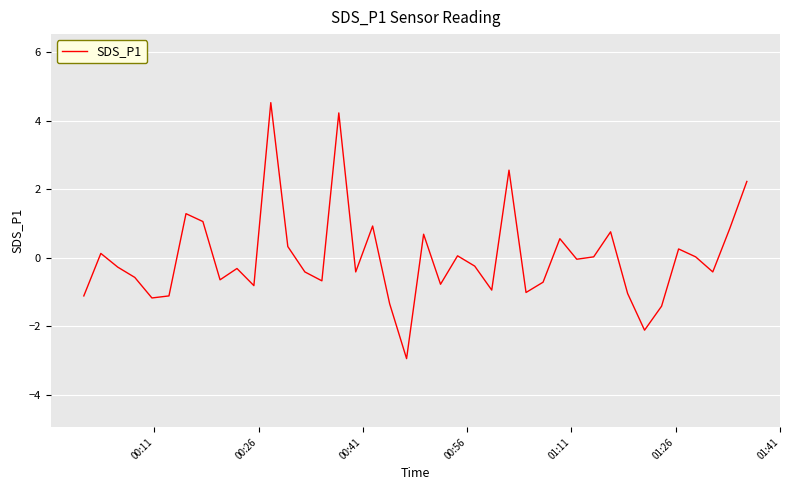

What is the greatest value displayed?

4.5